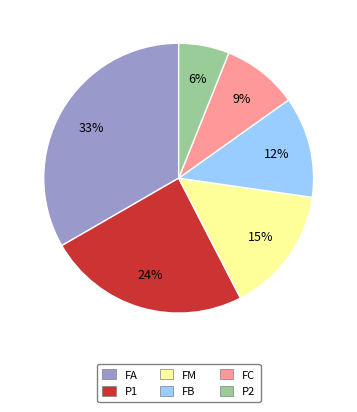

Is the sum of FA and FM greater than half?

No